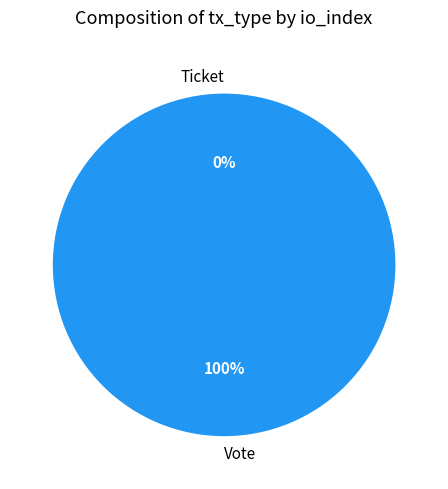

To the nearest percent, what is the difference between the Vote and Ticket slice percentages?

100%